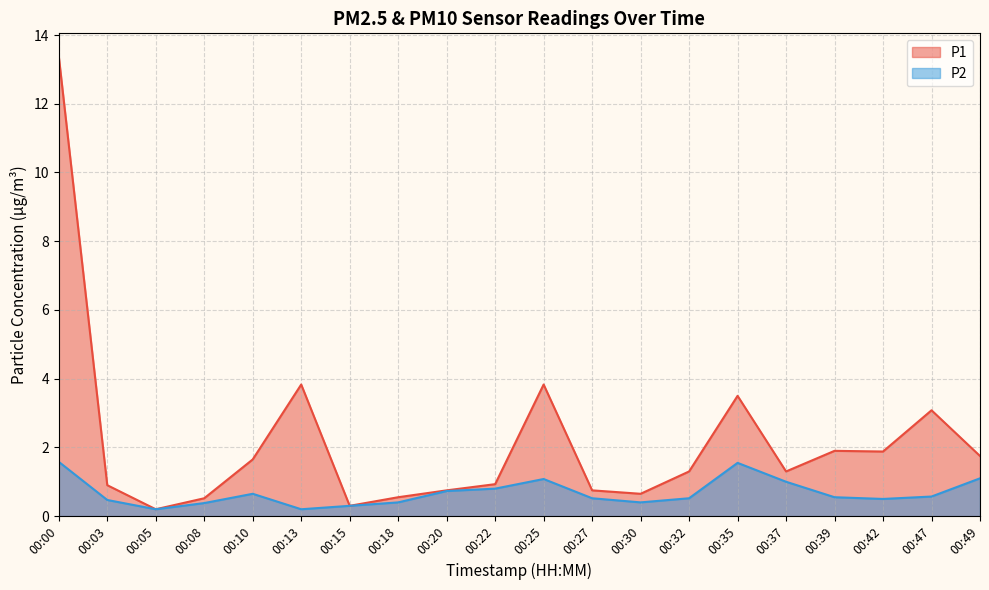

What value does the P1 series have at 00:22?

0.9